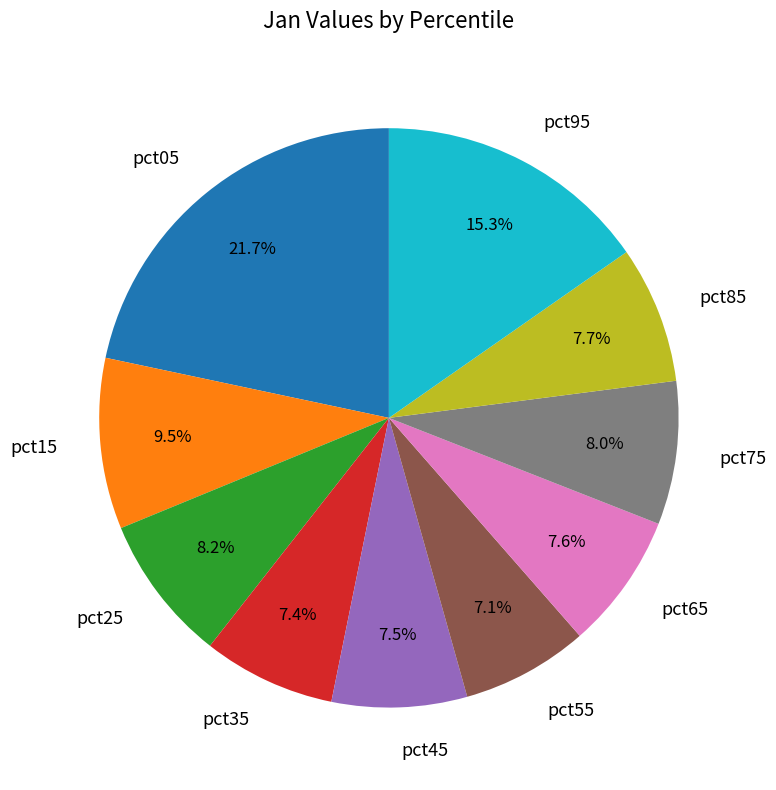

How much of the chart is everything except pct65?

92.4%